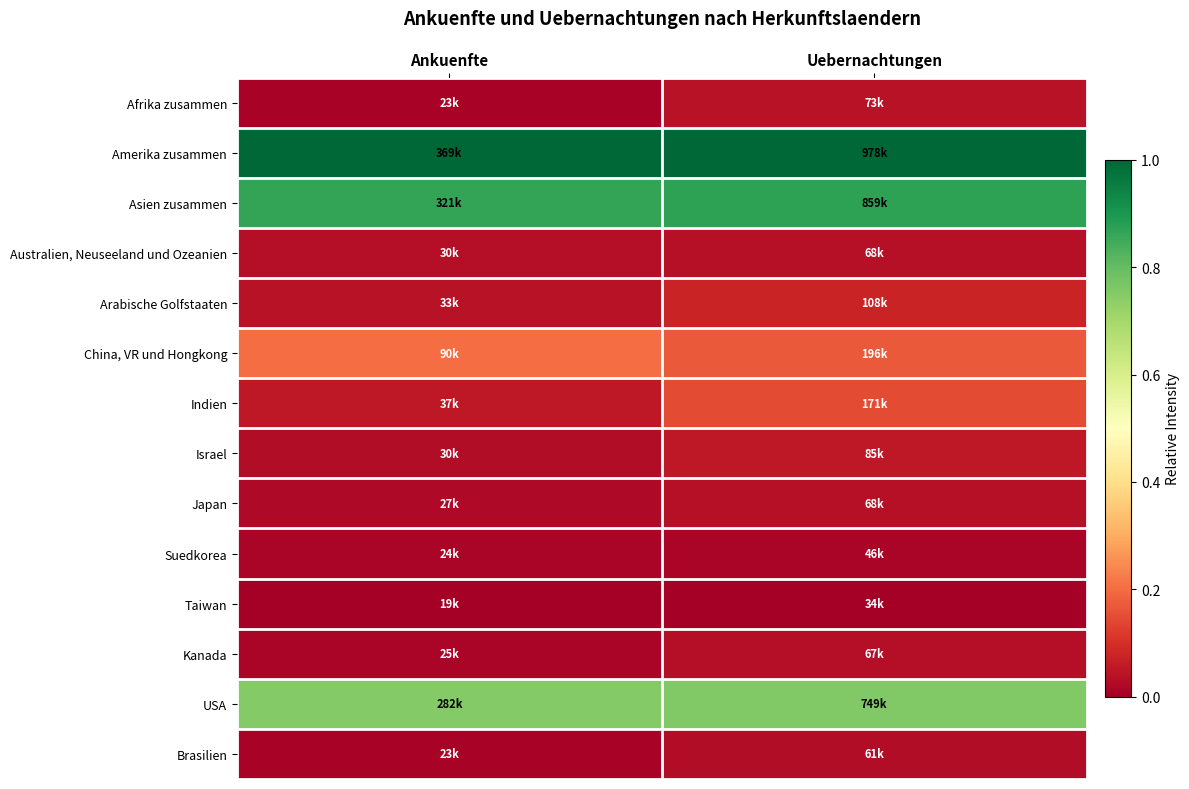

Count the number of categories in the chart.

2